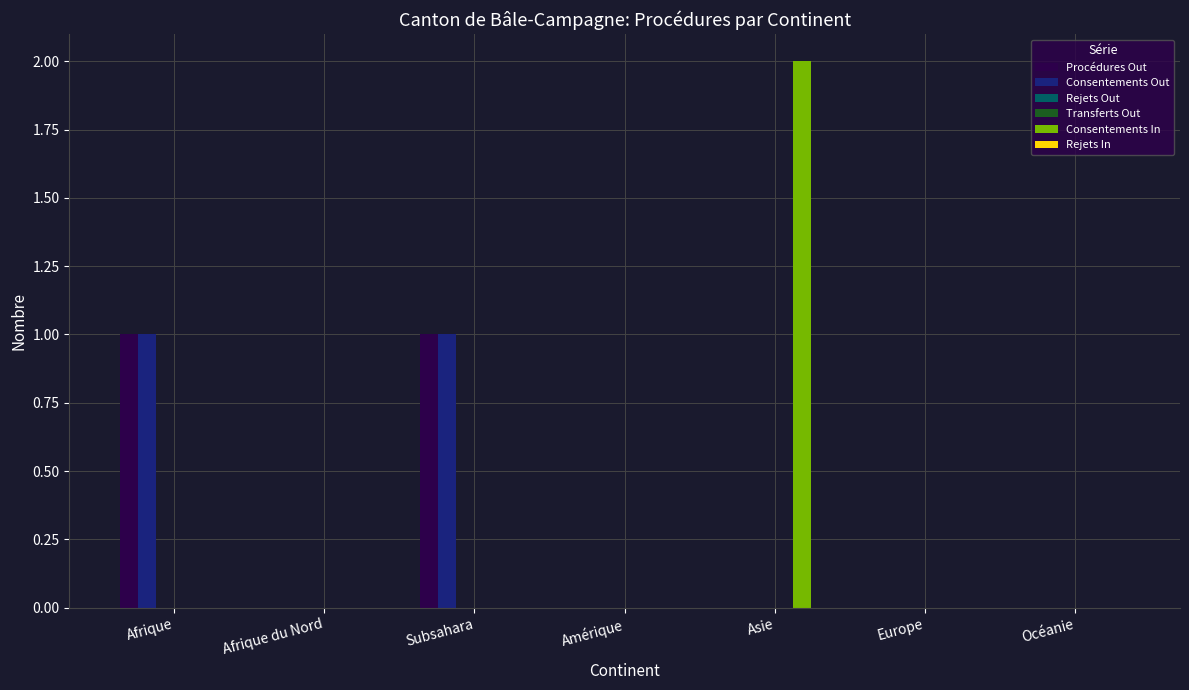

Is the value of Consentements In at Afrique greater than the value of Consentements Out at Afrique du Nord?

No